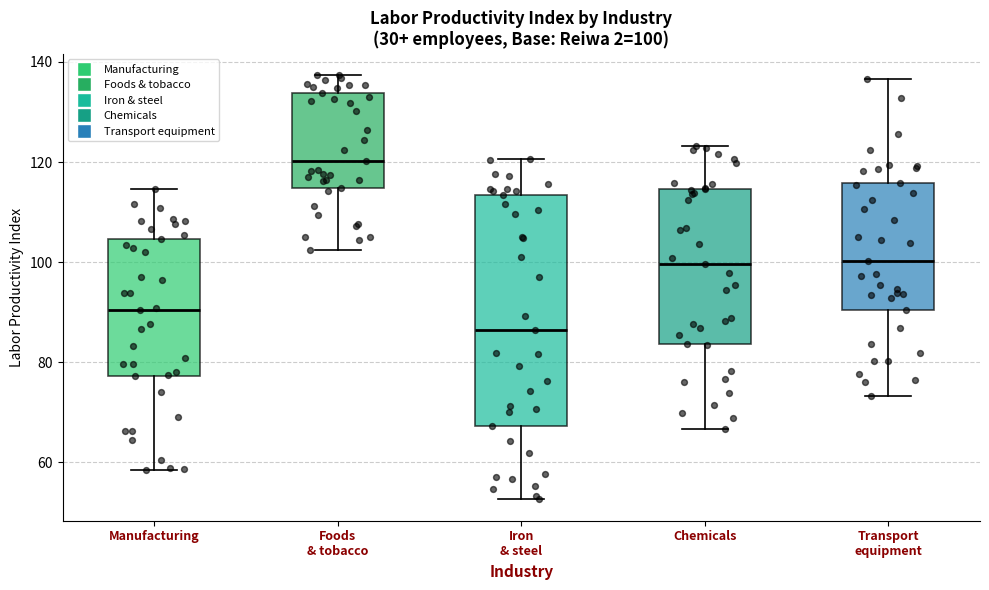

Which box has the highest median line?

Foods & tobacco